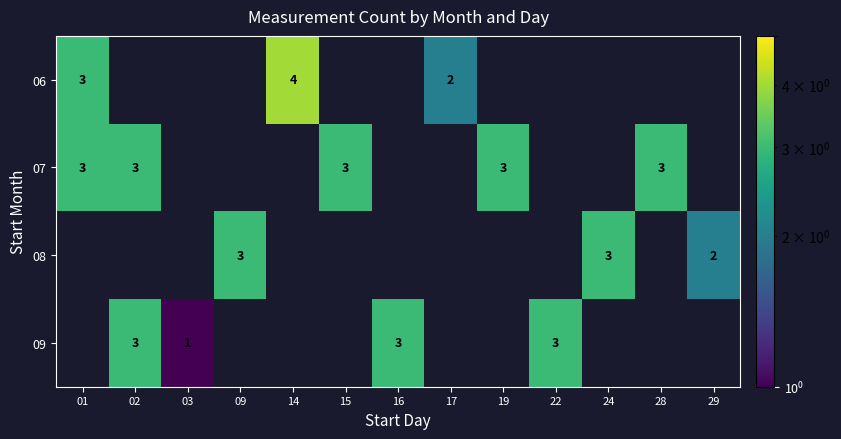

True or false: 06 has a value of 2 at 17.

True